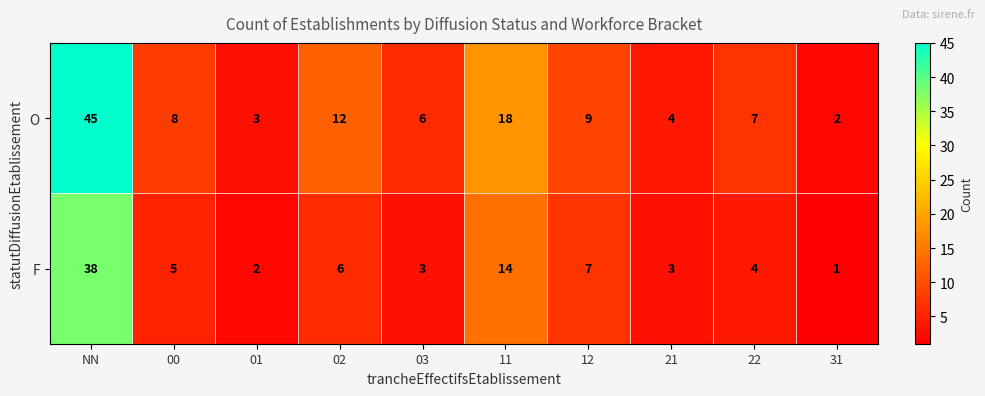

Rank the series by their average value, from lowest to highest.

F, O